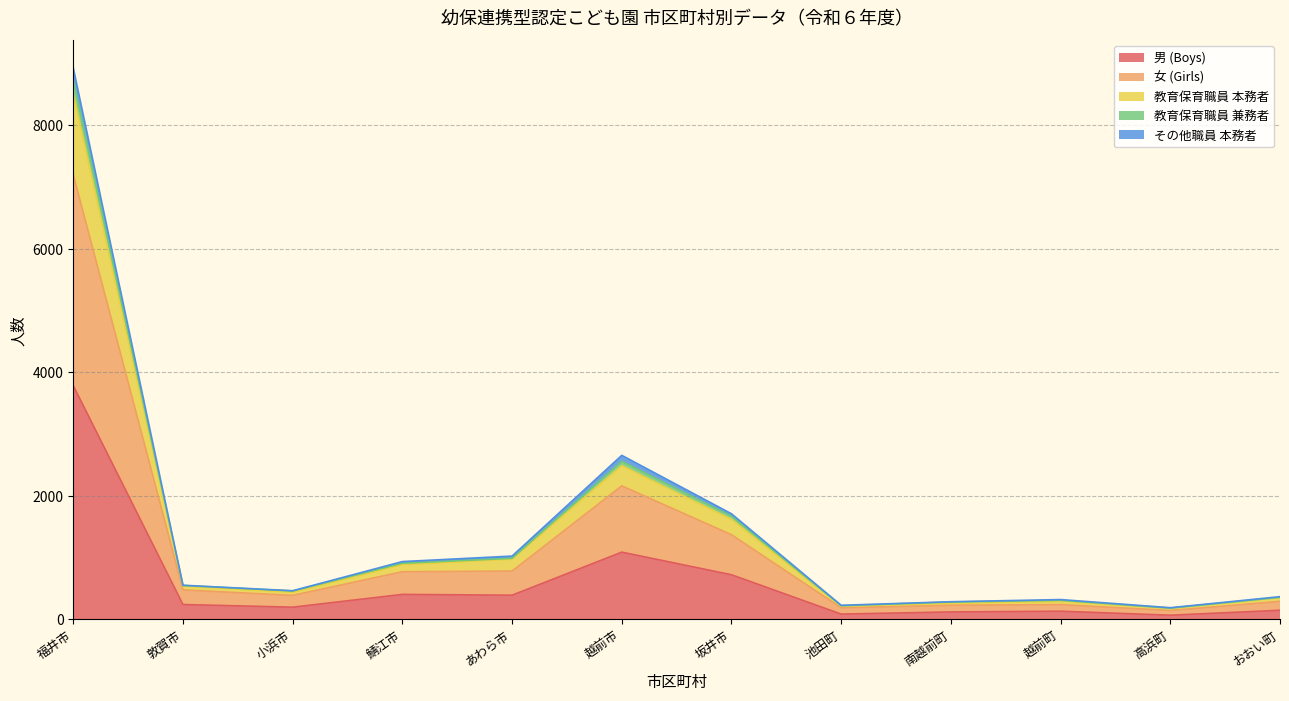

True or false: 女 (Girls) and 教育保育職員 兼務者 intersect in this chart.

False